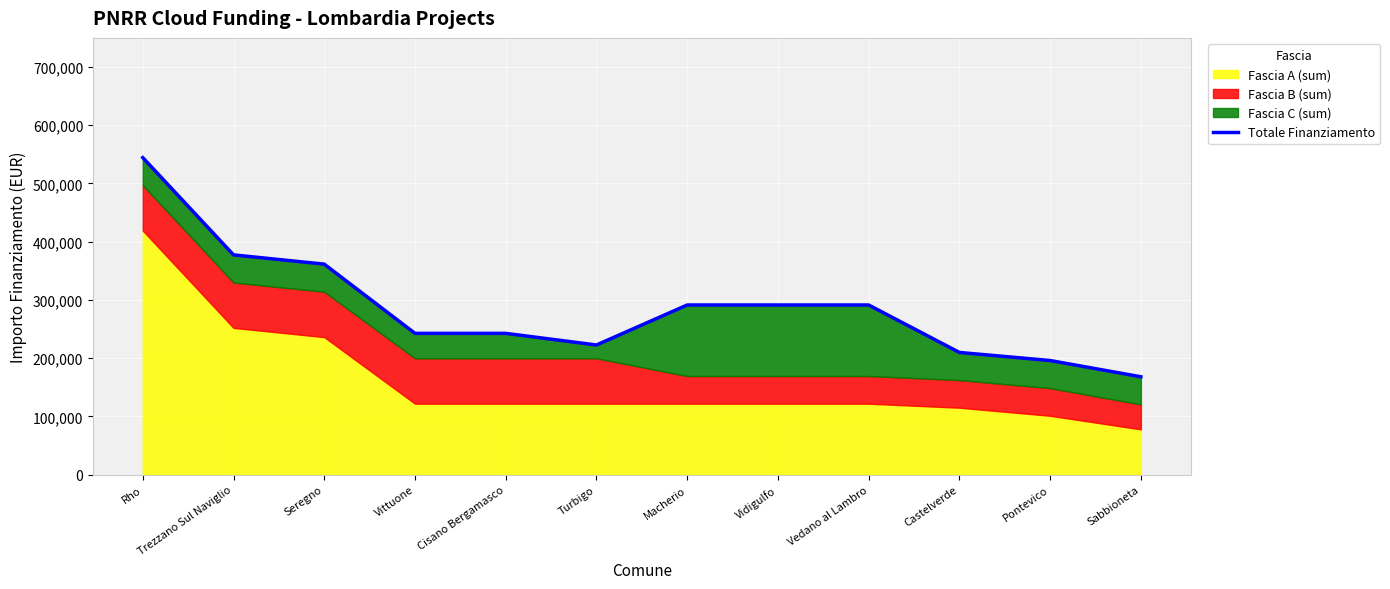

The value at Turbigo is 222716. True or false?

True